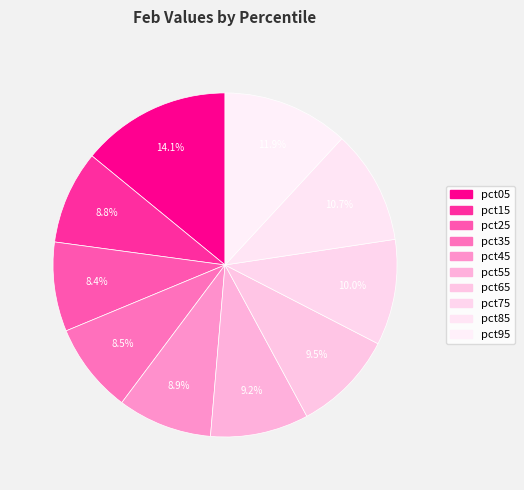

How many slices are in this pie chart?

10